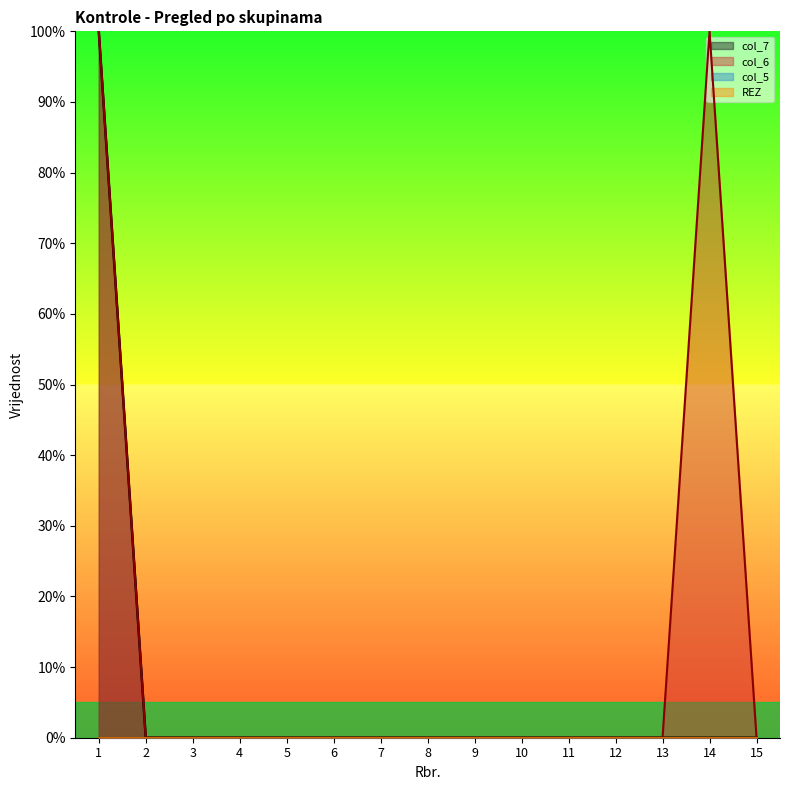

Does the chart display data point markers on the line(s)?

No